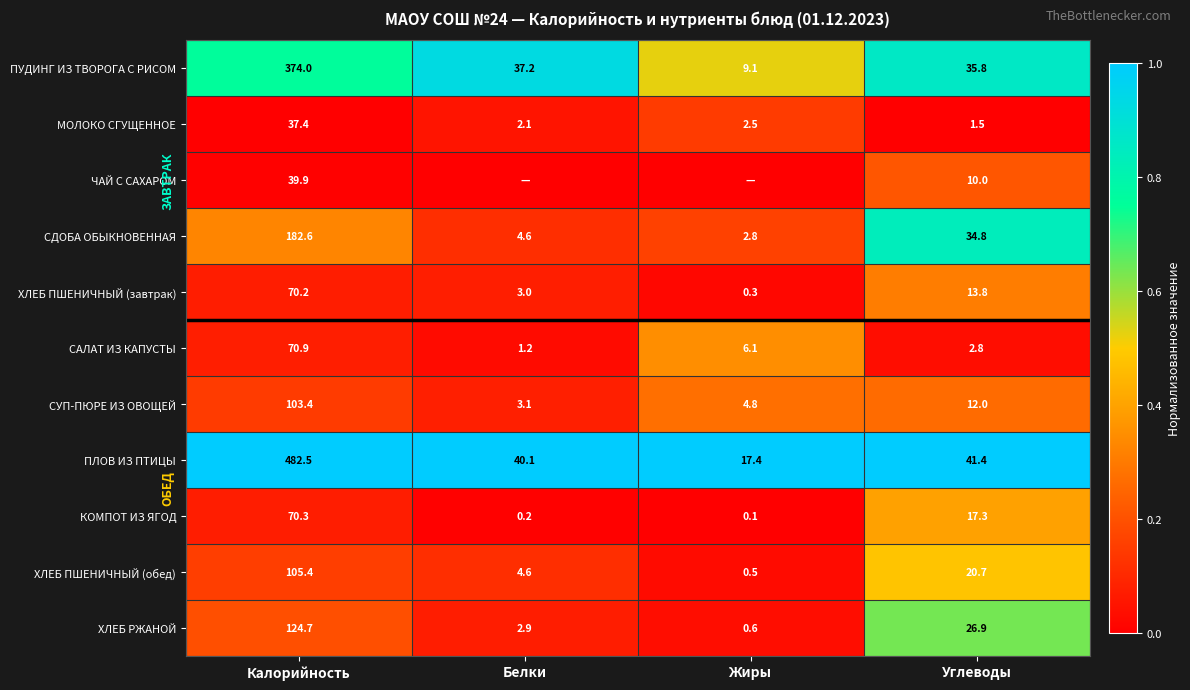

True or false: ПУДИНГ ИЗ ТВОРОГА С РИСОМ has a value of 0.6 at Белки.

False